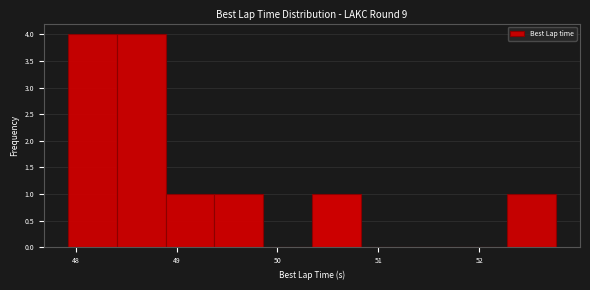

Reading left to right, list every bar in this chart as the range it spans on the x-axis followed by its height. Neither the bar edges nor the heights are printed on the chart, so give them approximately, as read against the axes.

47.9 to 48.4: 4
48.4 to 48.9: 4
48.9 to 49.4: 1
49.4 to 49.9: 1
49.9 to 50.3: 0
50.3 to 50.8: 1
50.8 to 51.3: 0
51.3 to 51.8: 0
51.8 to 52.3: 0
52.3 to 52.8: 1